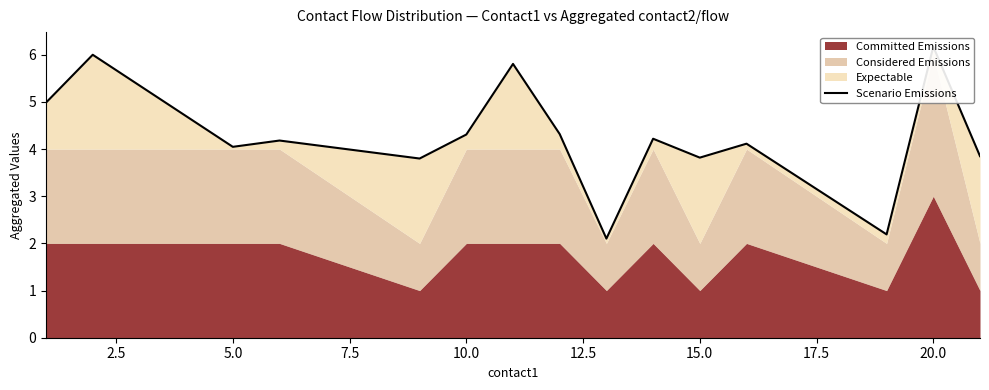

Count the number of values greater than 4.

10